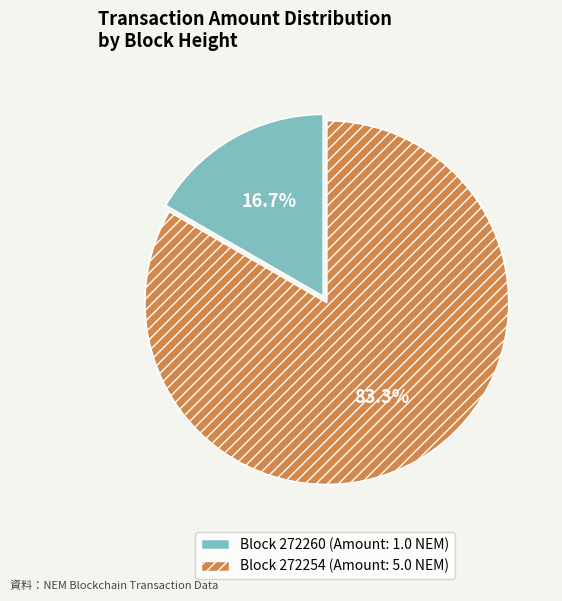

Count the number of slices in the pie.

2